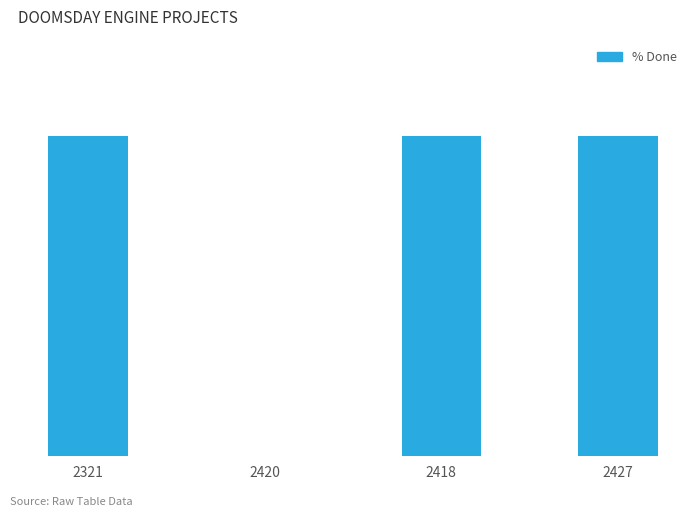

What is the value of the 3rd bar from the left?

100